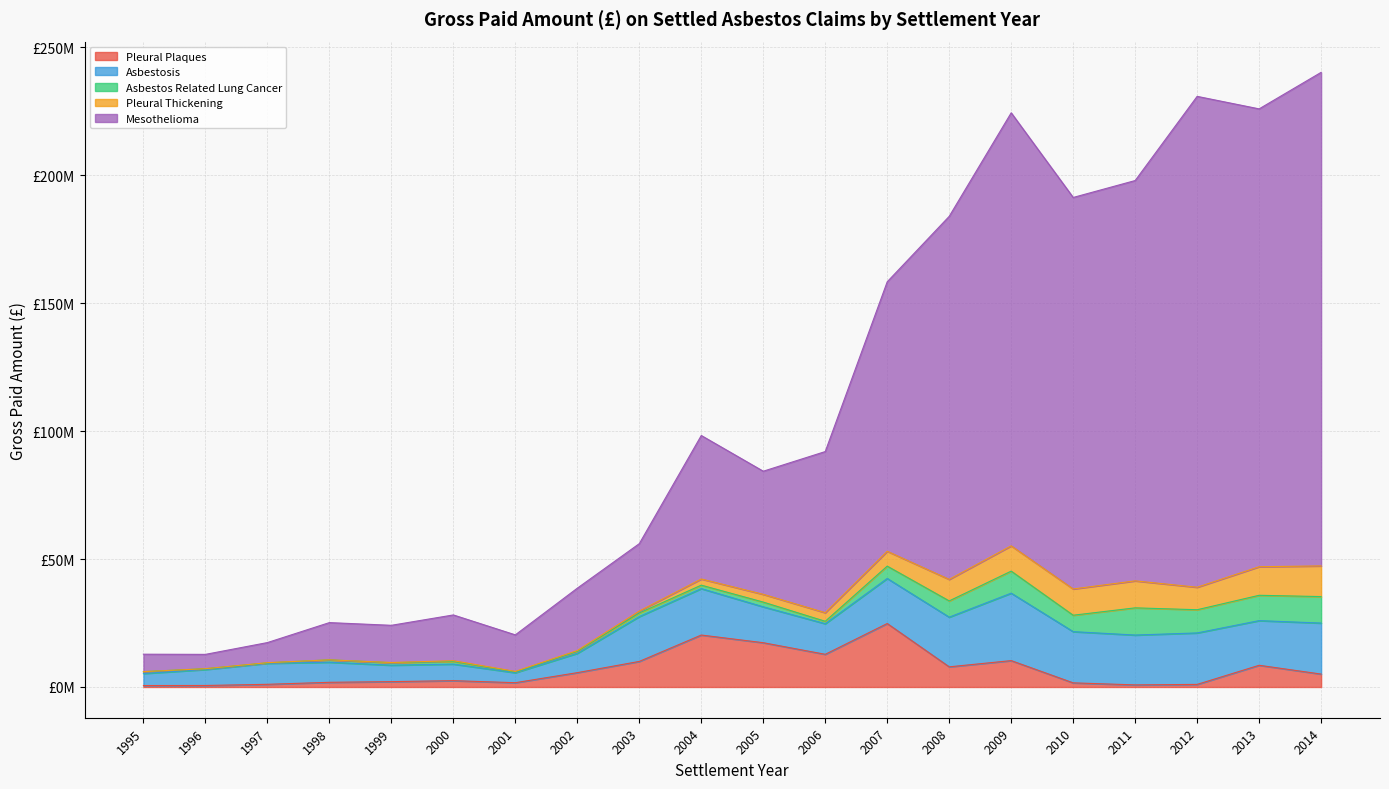

What is the difference between the highest and lowest values at 2008?

135497635.8